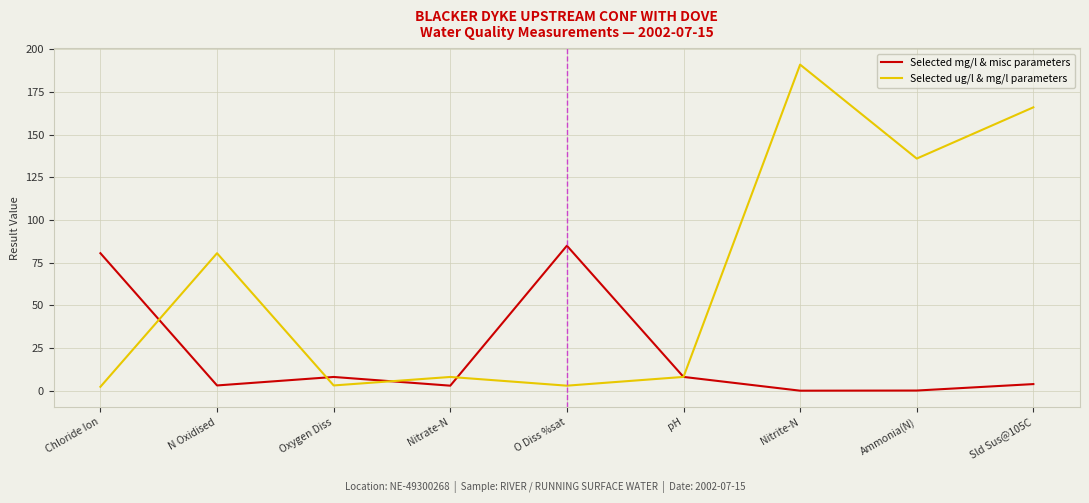

True or false: Selected mg/l & misc parameters and Selected ug/l & mg/l parameters intersect in this chart.

True